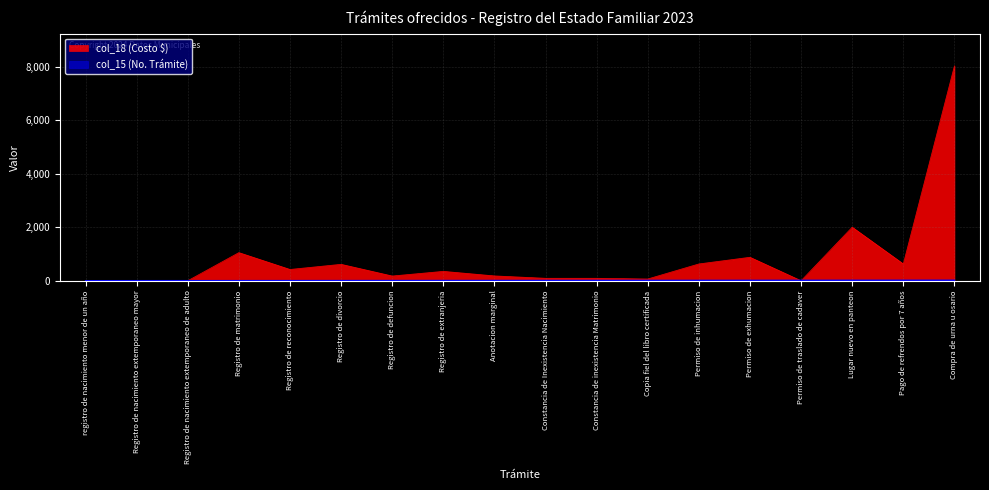

What is the average value of the col_15 series?

10